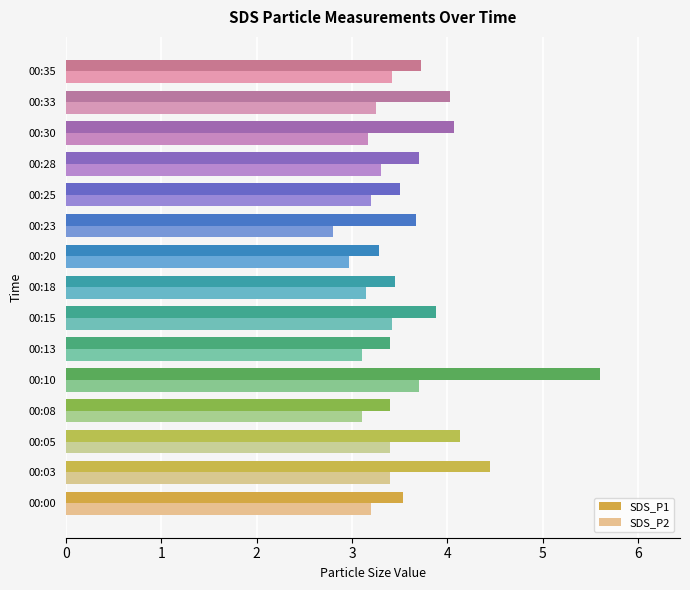

What is the smallest value displayed?

2.8